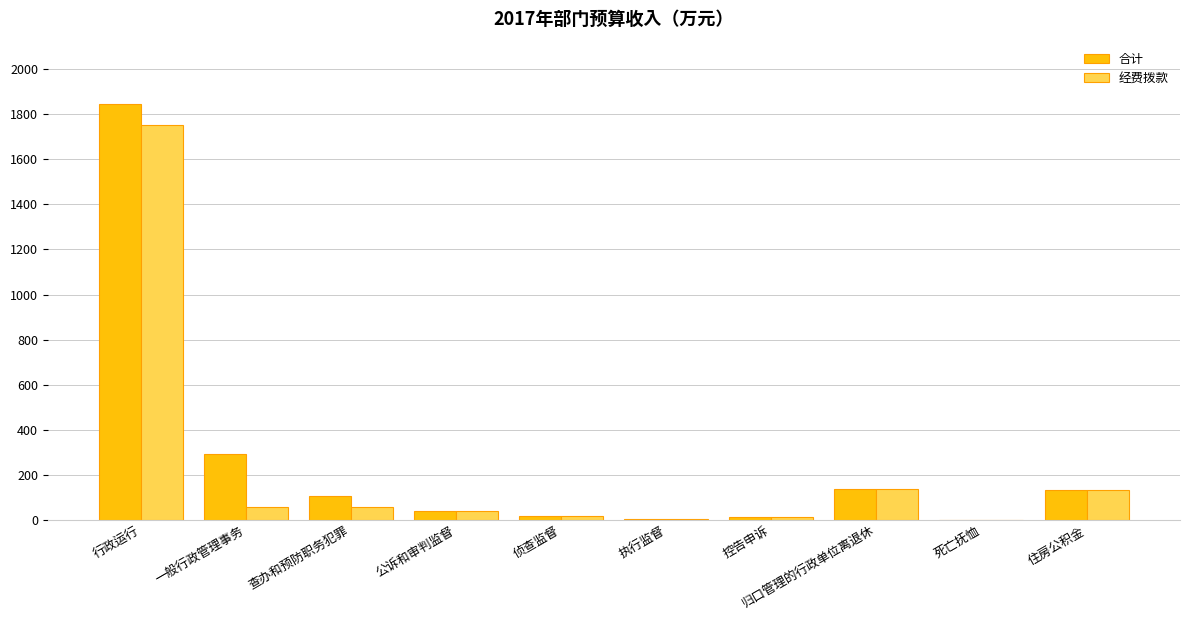

Where is 合计 nearest to the value 922?

一般行政管理事务